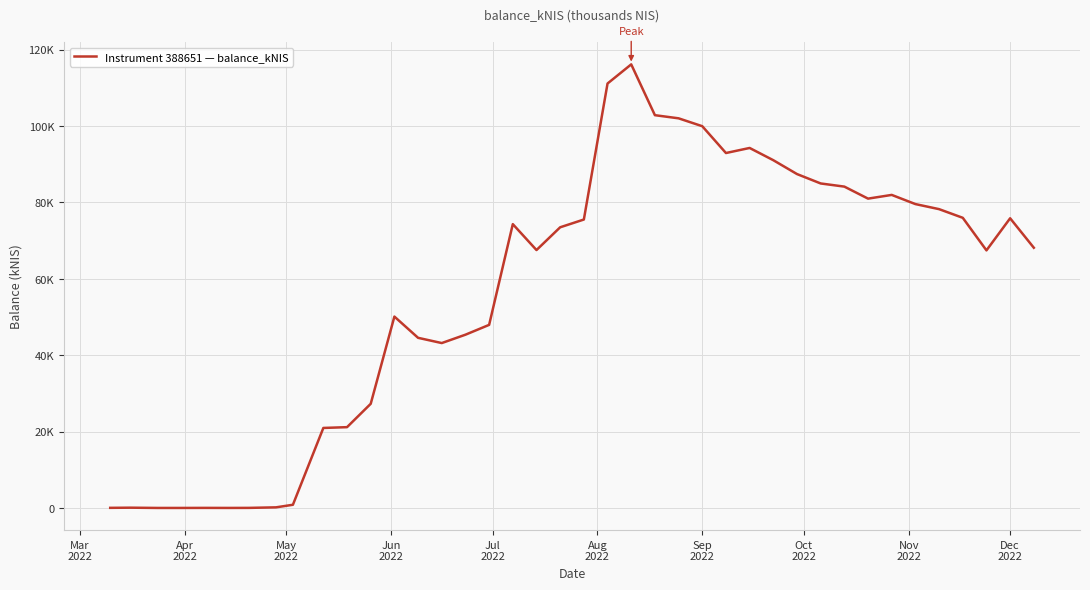

Does the chart have visible grid lines?

Yes